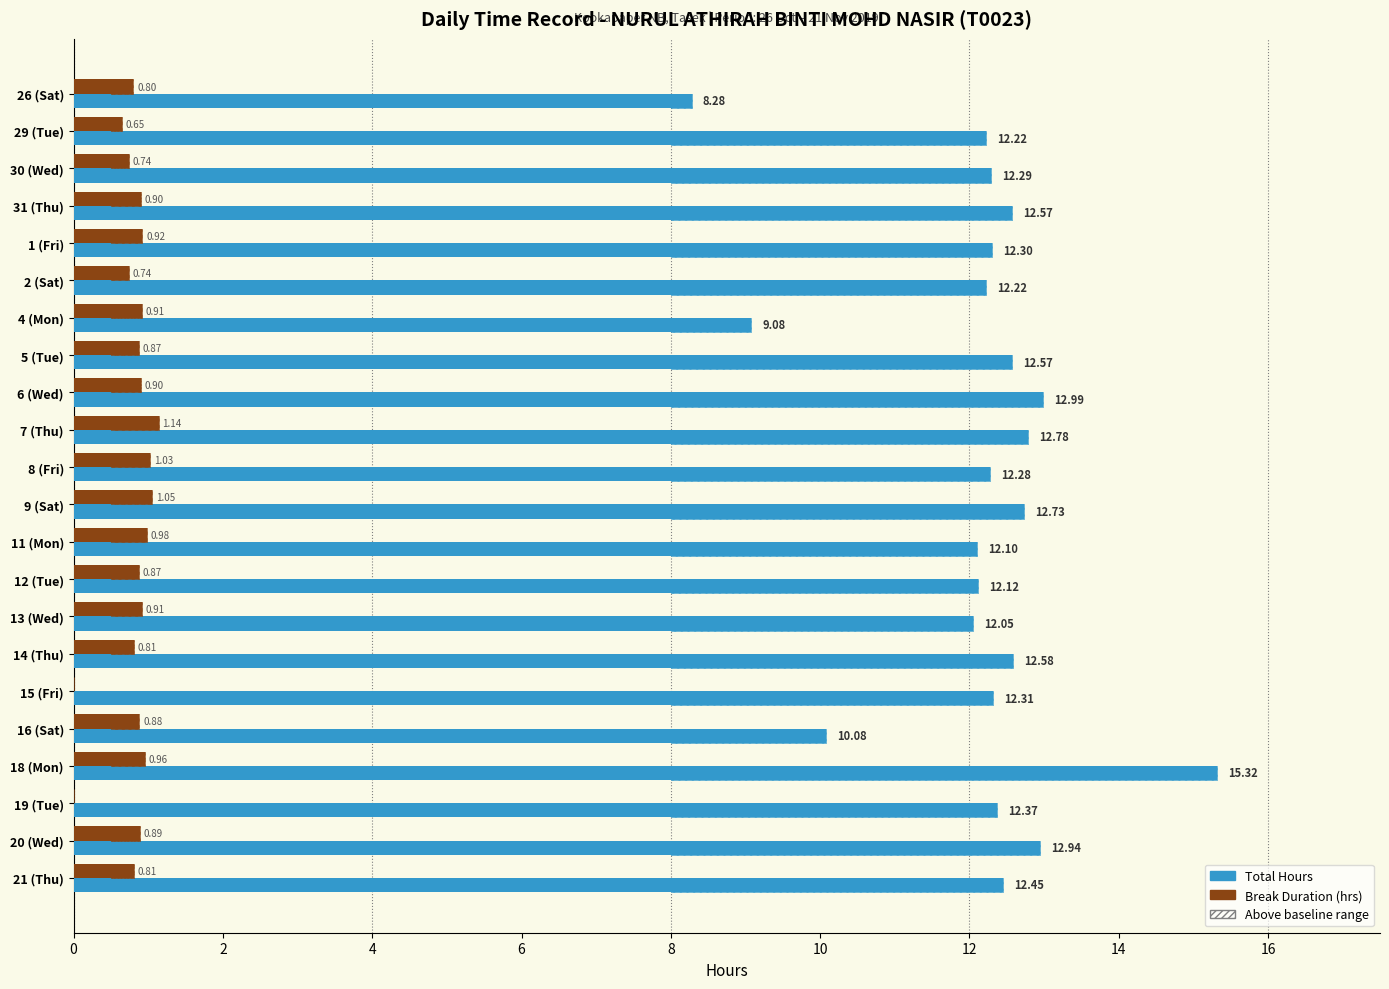

True or false: Break Duration (hrs) has a value of 0.4 at 8 (Fri).

False